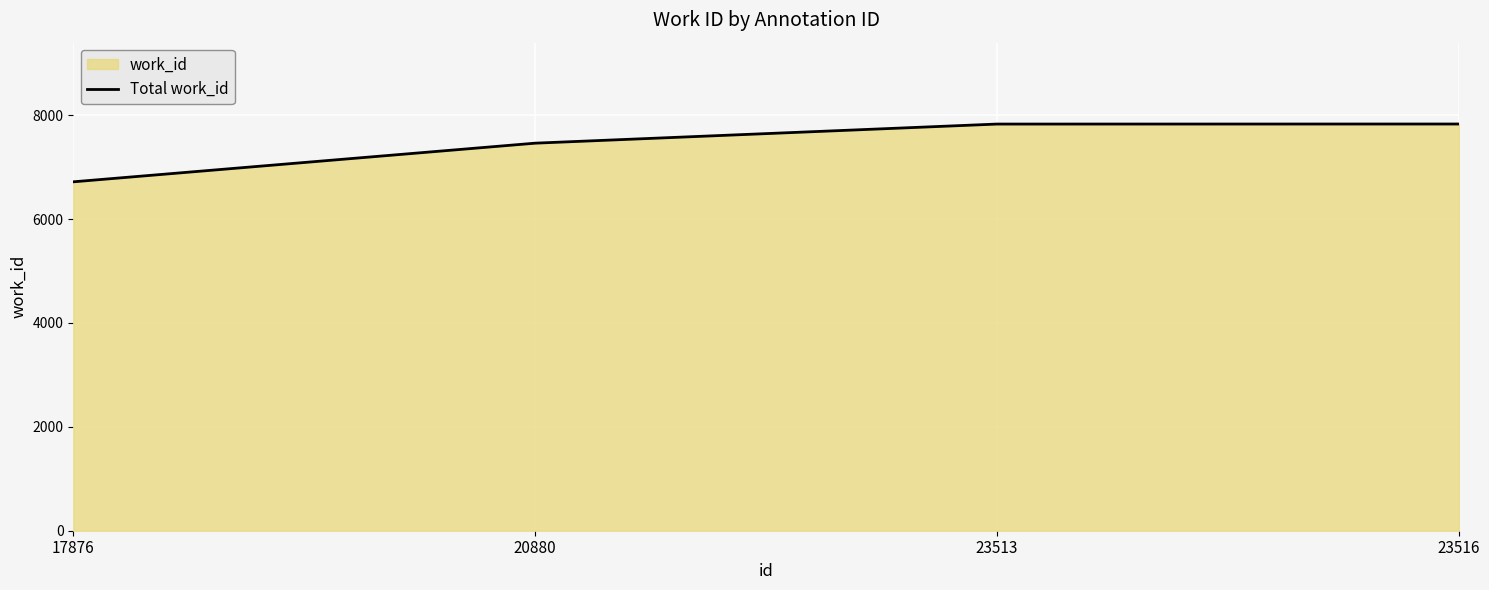

What is the sum of the values at 23516 and 20880?

15293